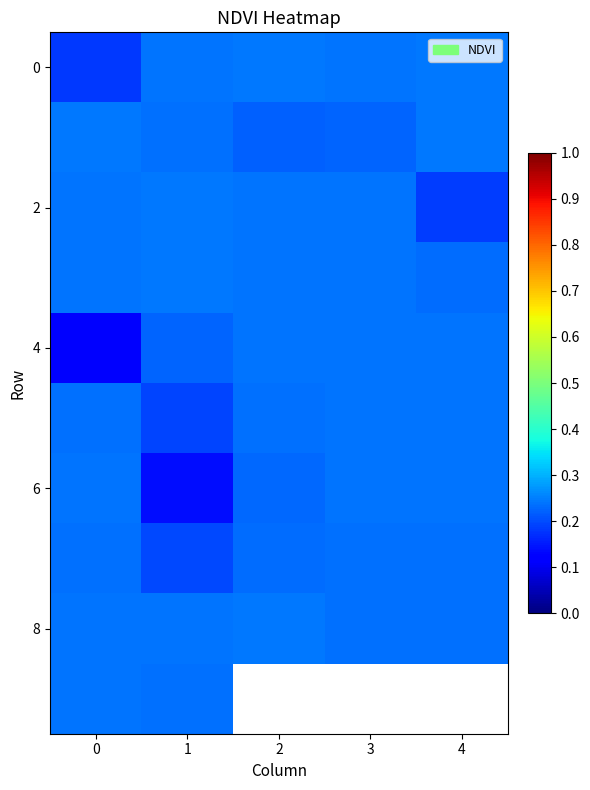

What is the minimum value shown in the chart?

0.1